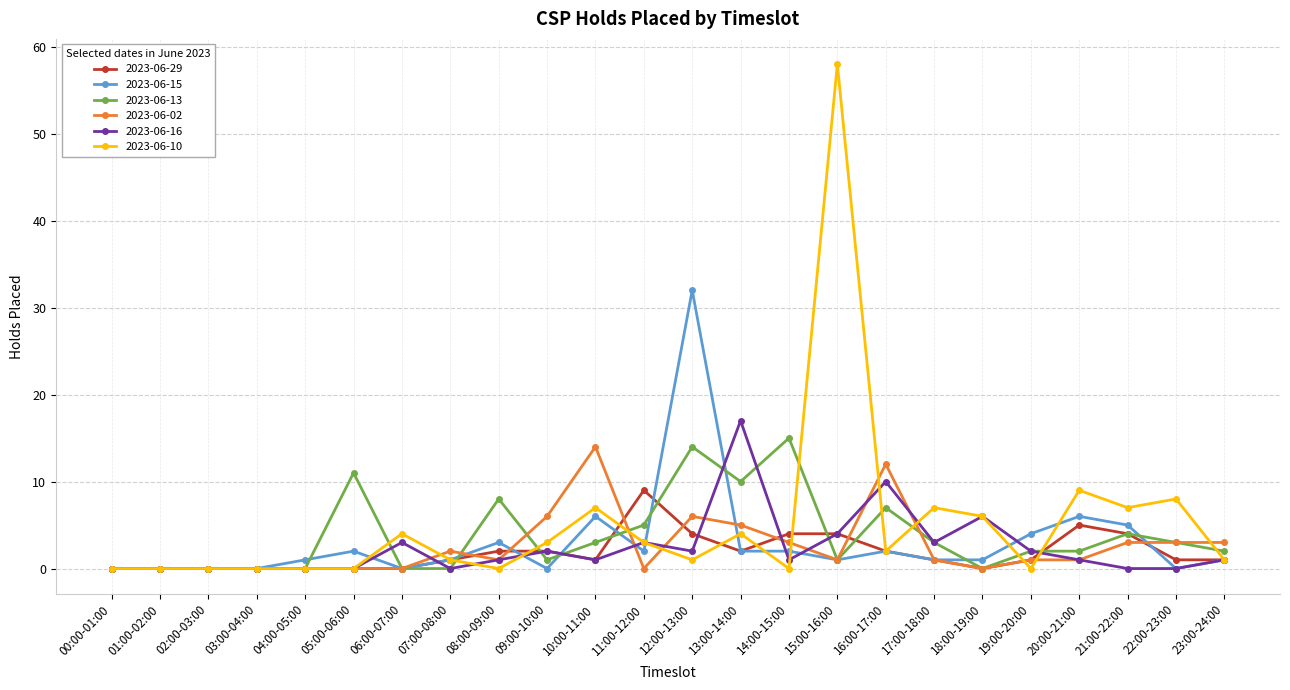

Which label corresponds to the largest value in the chart?

15:00-16:00